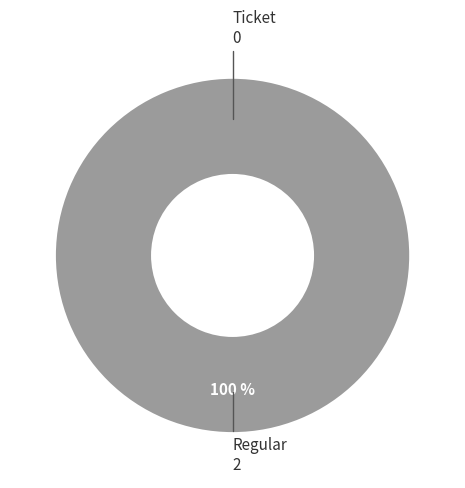

Count the number of slices in the pie.

2